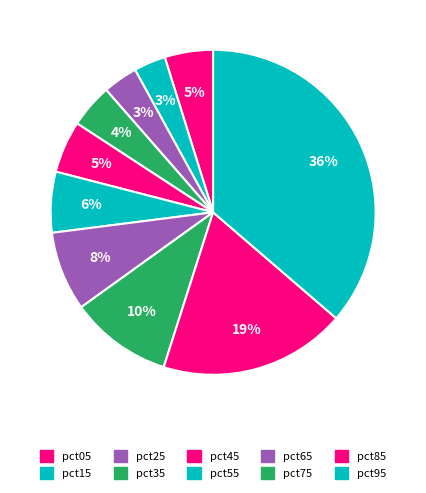

Count the number of slices in the pie.

10